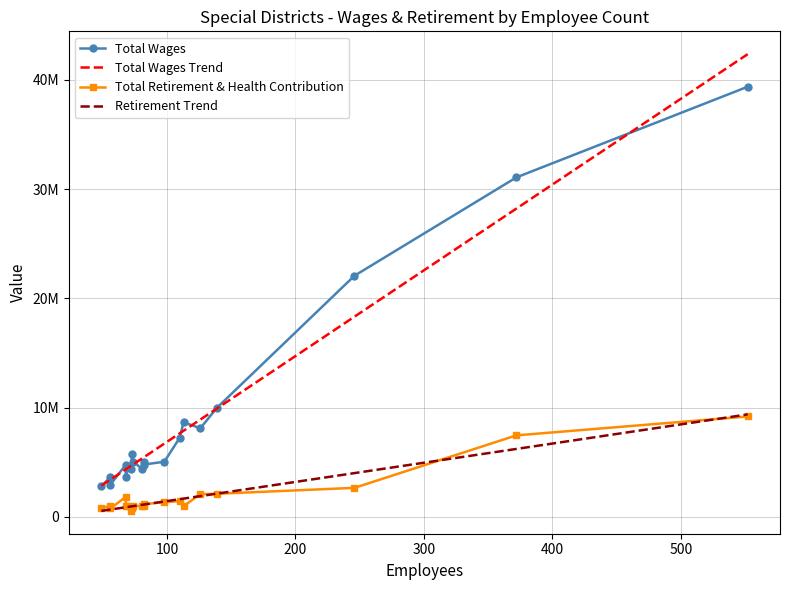

True or false: Total Retirement & Health Contribution has more than 0 points higher than both neighbors.

True